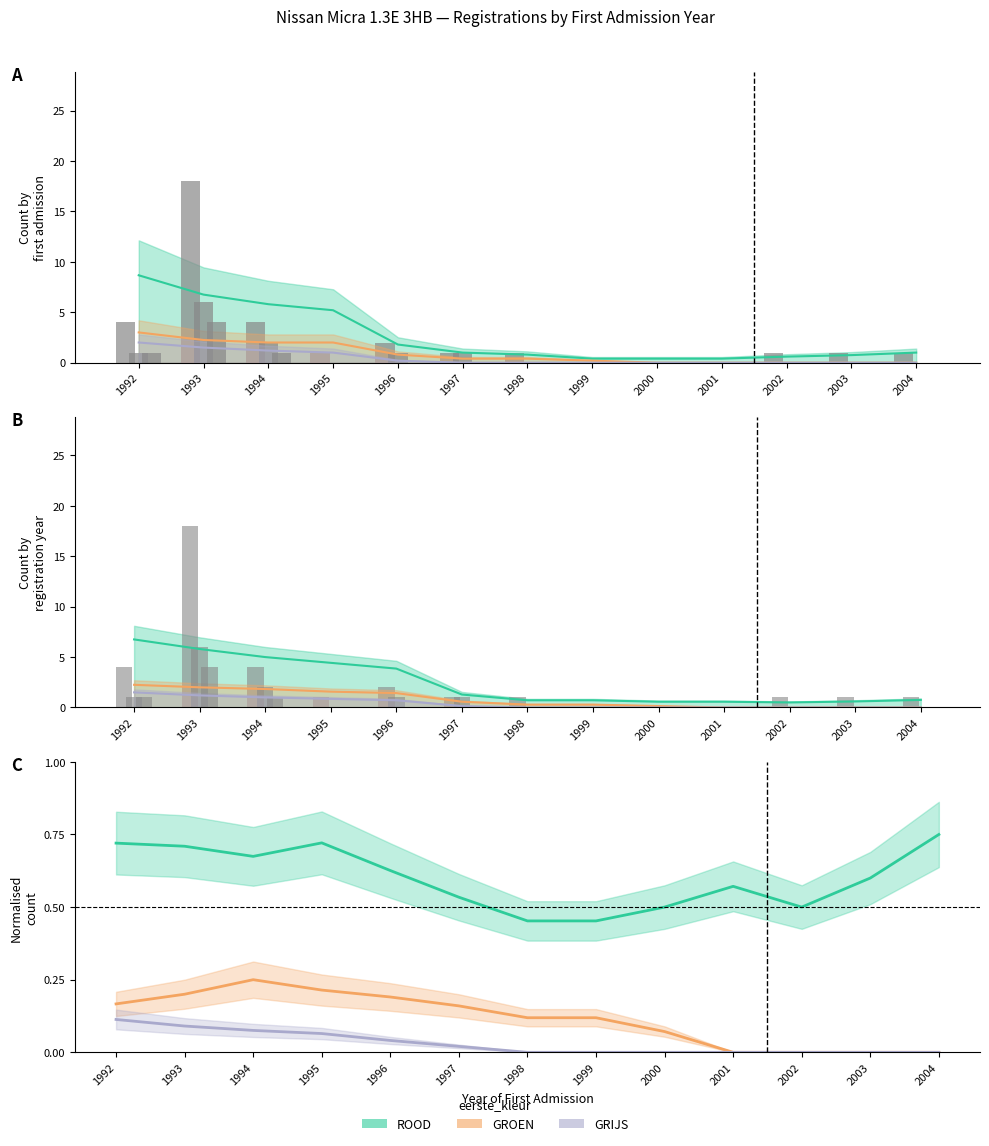

The chart shows a value of 0 at 2001. True or false?

True